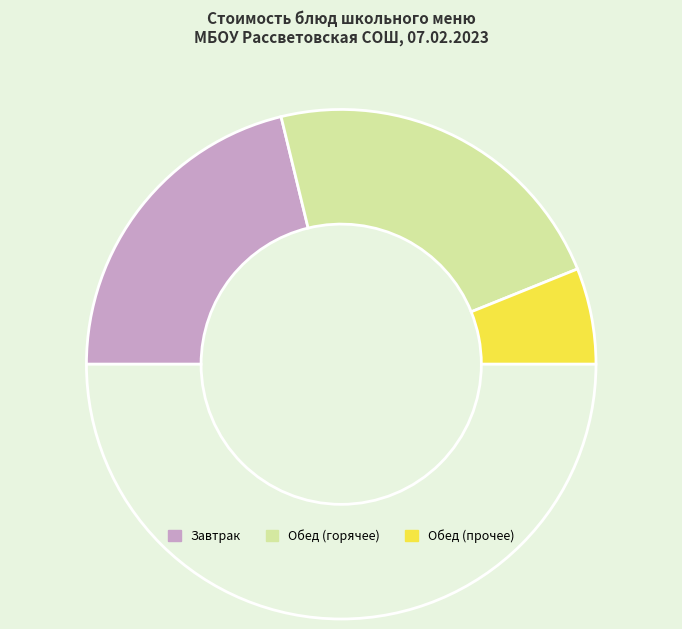

Count the number of slices in the pie.

4